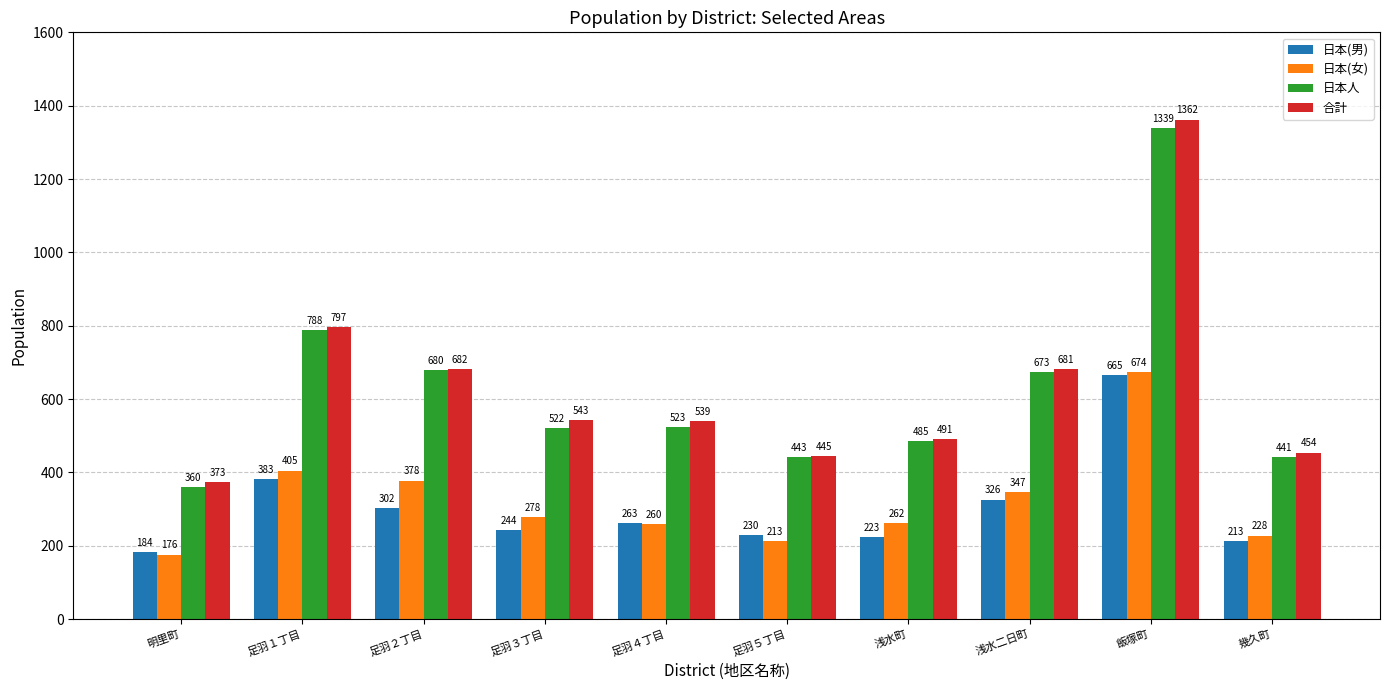

What is the difference between the second highest and minimum values in the 合計 series?

424